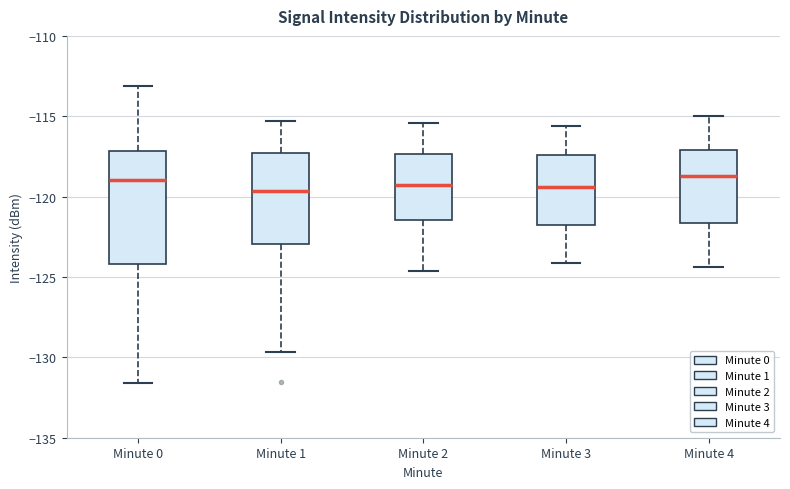

Where is the upper edge of the box for Minute 1 on the y-axis? The values are not printed on the chart, so give them approximately, as read against the axis.

-117.5